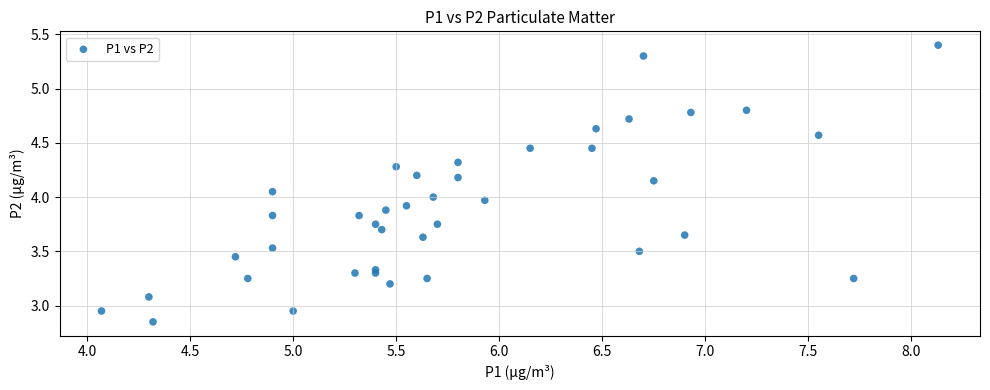

What is the range of X values (max minus min)?

4.1